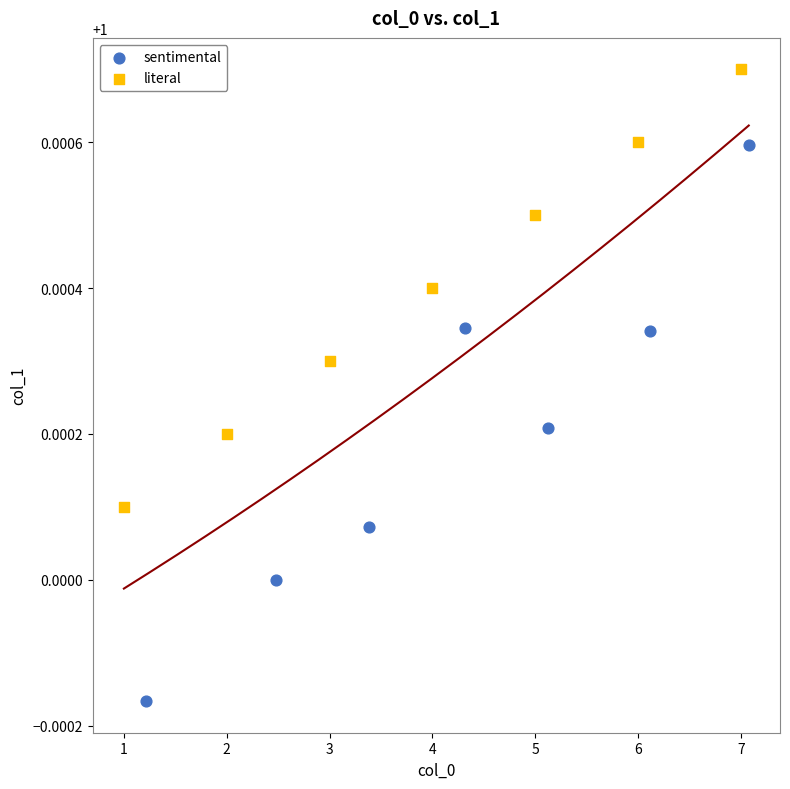

Which series contains the highest Y value?

literal